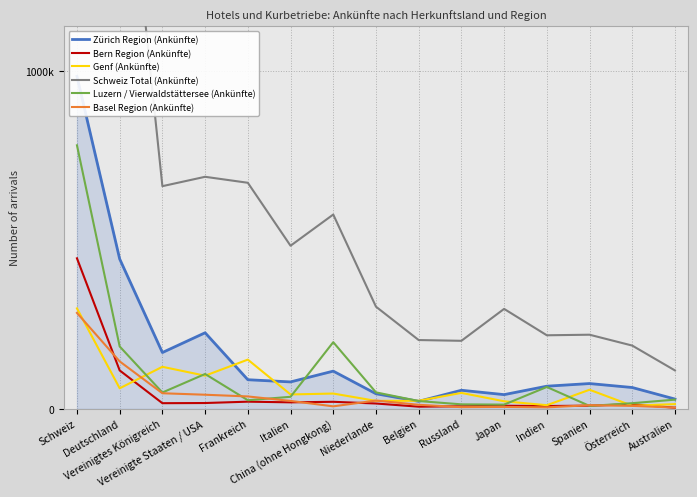

What is the total value across all series at Frankreich?

985127